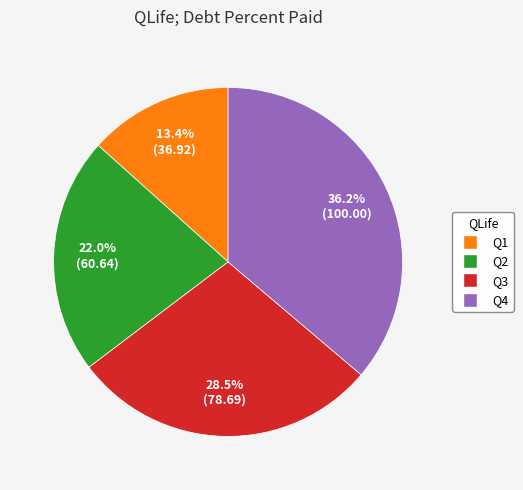

Count the number of slices in the pie.

4